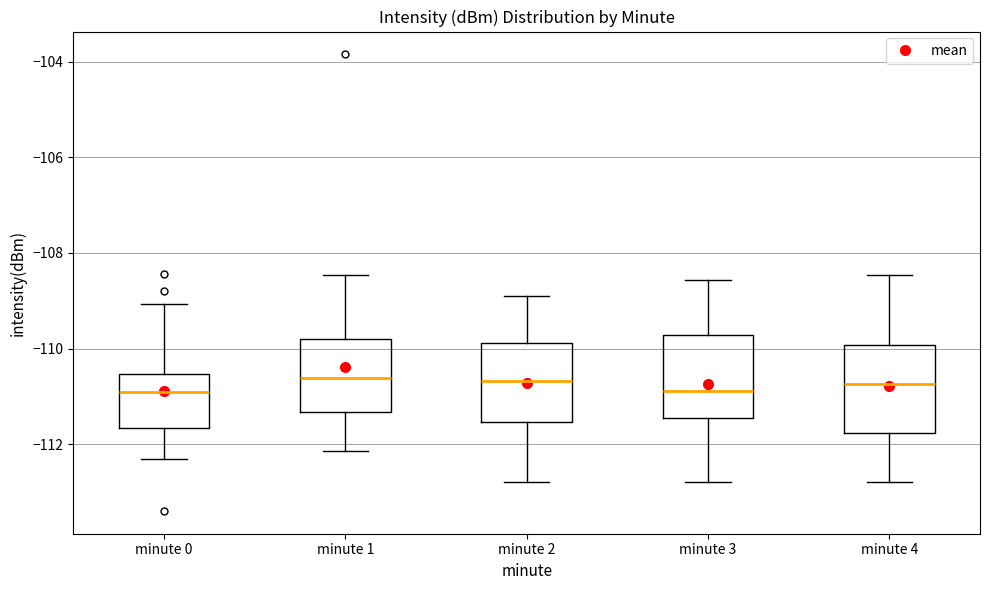

Reading left to right, transcribe this box plot: for each box, give where its median line is, the range the box spans, and where its two whiskers end, as read against the y-axis. The values are not printed on the chart, so give them approximately, as read against the axis.

minute 0: median -111.0, box -111.6 to -110.6, whiskers -112.4 to -109.0
minute 1: median -110.6, box -111.4 to -109.8, whiskers -112.2 to -108.4
minute 2: median -110.6, box -111.6 to -109.8, whiskers -112.8 to -109.0
minute 3: median -110.8, box -111.4 to -109.8, whiskers -112.8 to -108.6
minute 4: median -110.8, box -111.8 to -110.0, whiskers -112.8 to -108.4